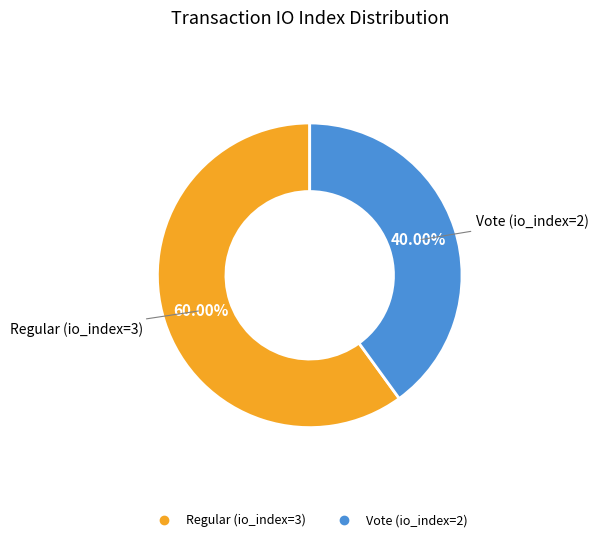

Is there any slice that represents more than half of the pie?

Yes